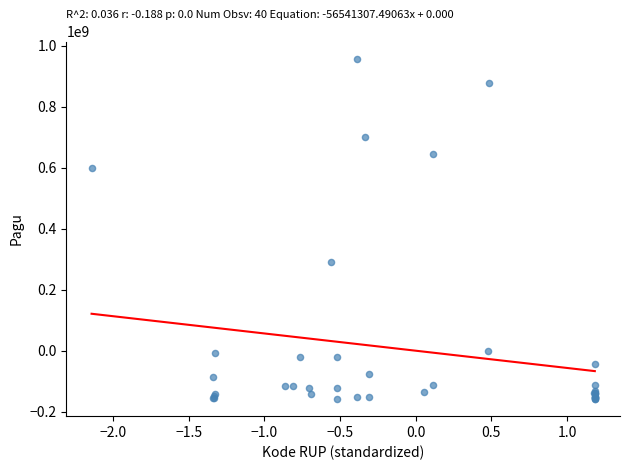

What Y value in the scatter plot is closest to 399603863?

289271538.1